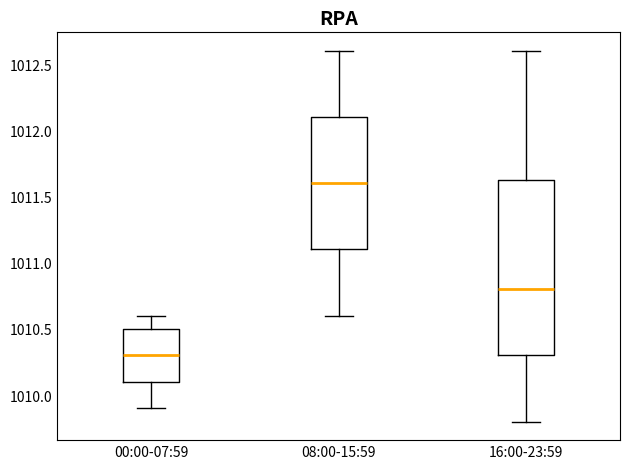

Where does the upper whisker of the box for 08:00-15:59 end on the y-axis? The values are not printed on the chart, so give them approximately, as read against the axis.

1012.60